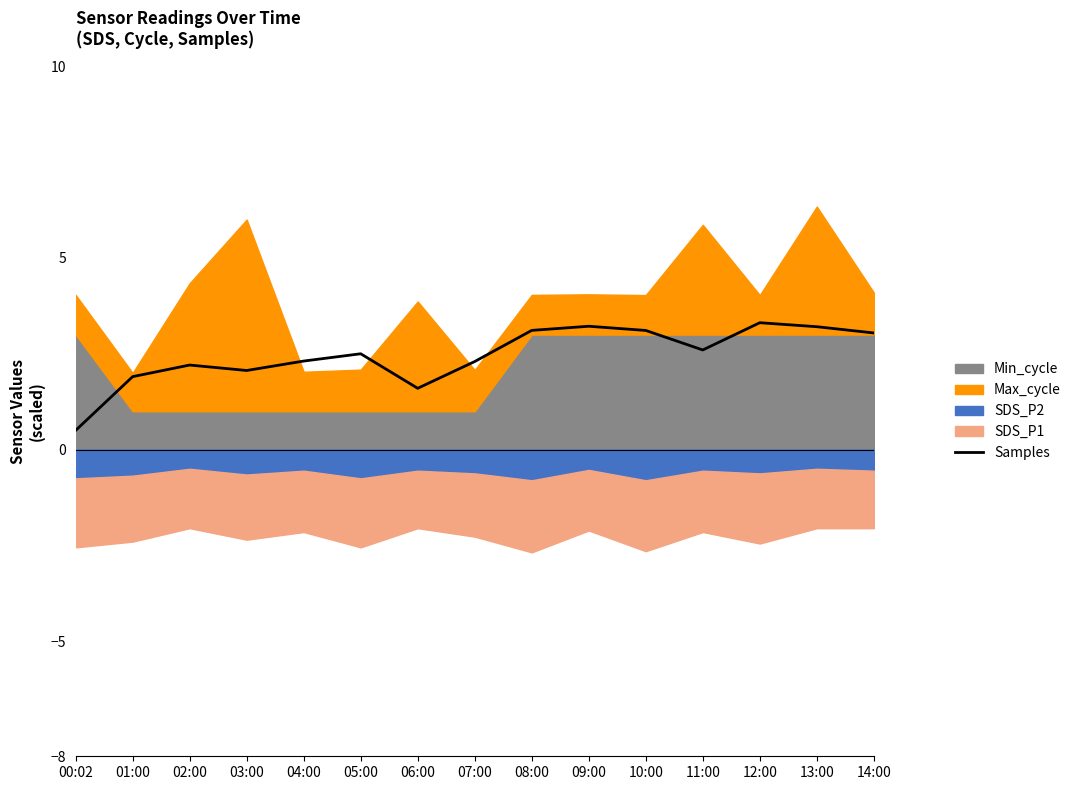

List the labels in order of value, smallest first.

00:02, 06:00, 01:00, 03:00, 02:00, 07:00, 04:00, 05:00, 11:00, 14:00, 10:00, 08:00, 13:00, 09:00, 12:00